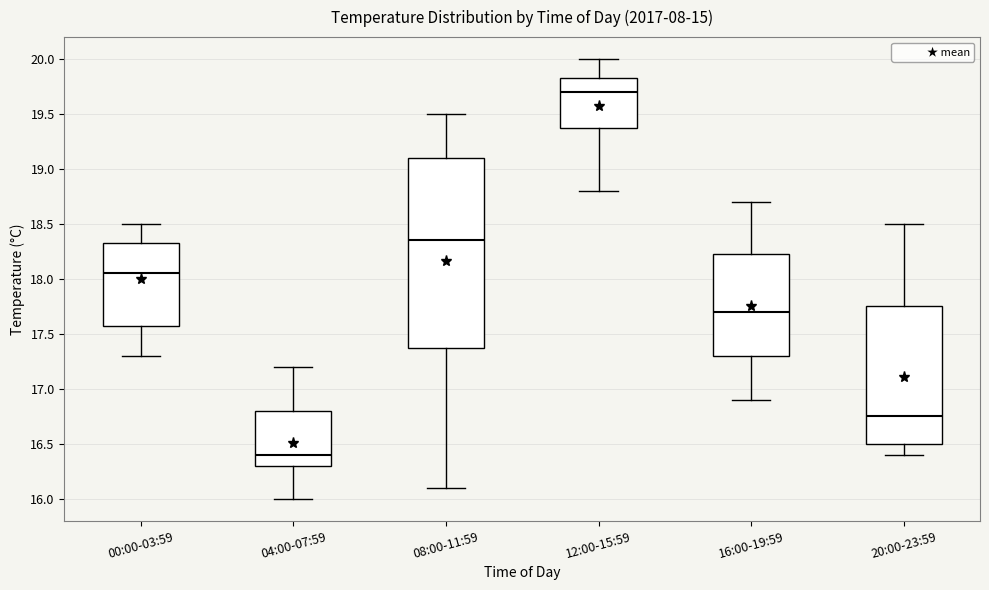

Which box's median line is the highest?

12:00-15:59